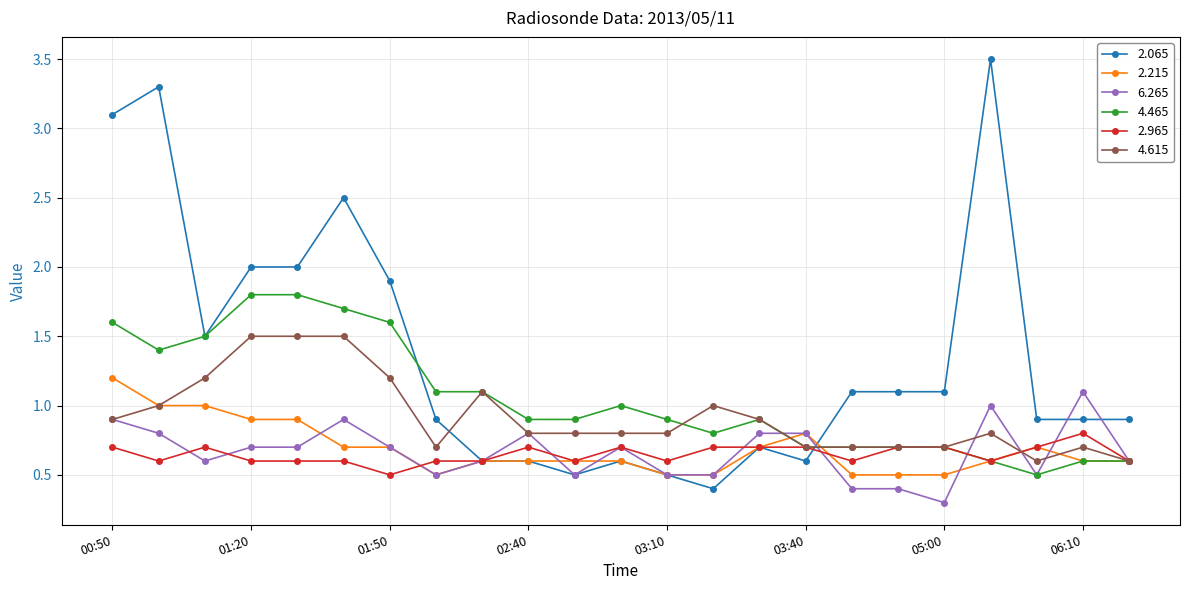

Does the chart display data point markers on the line(s)?

Yes